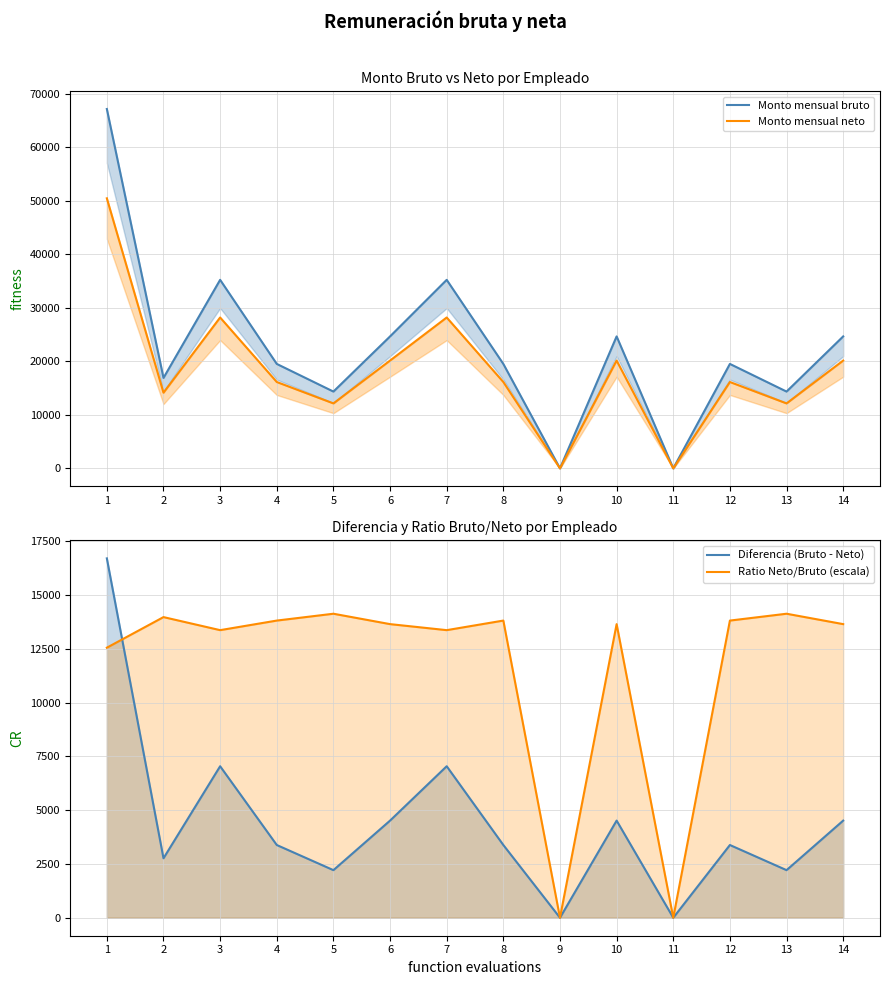

At which label is Monto mensual neto closest to 25245?

3